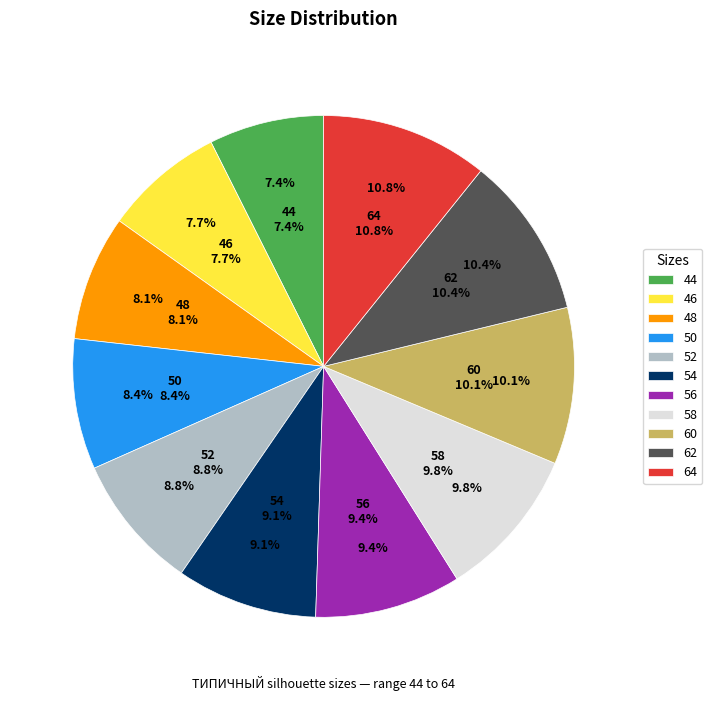

True or false: 60 accounts for 10% of the total.

True